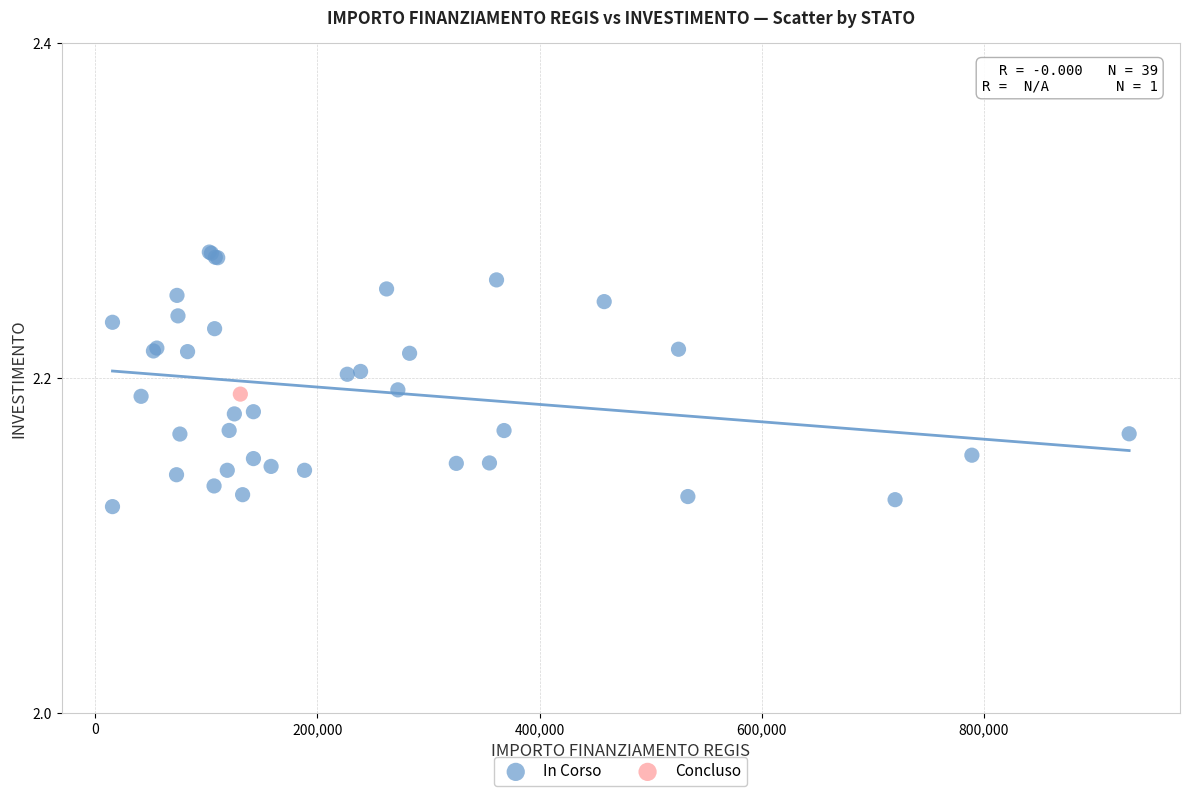

What are all the series names shown in the legend?

In Corso, Concluso